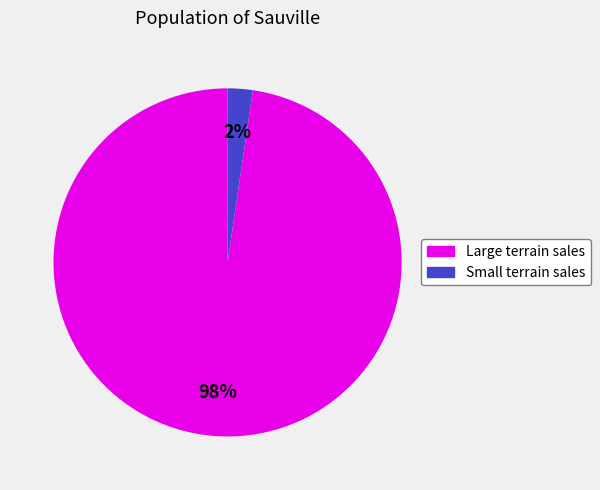

Is there any slice that represents more than half of the pie?

Yes